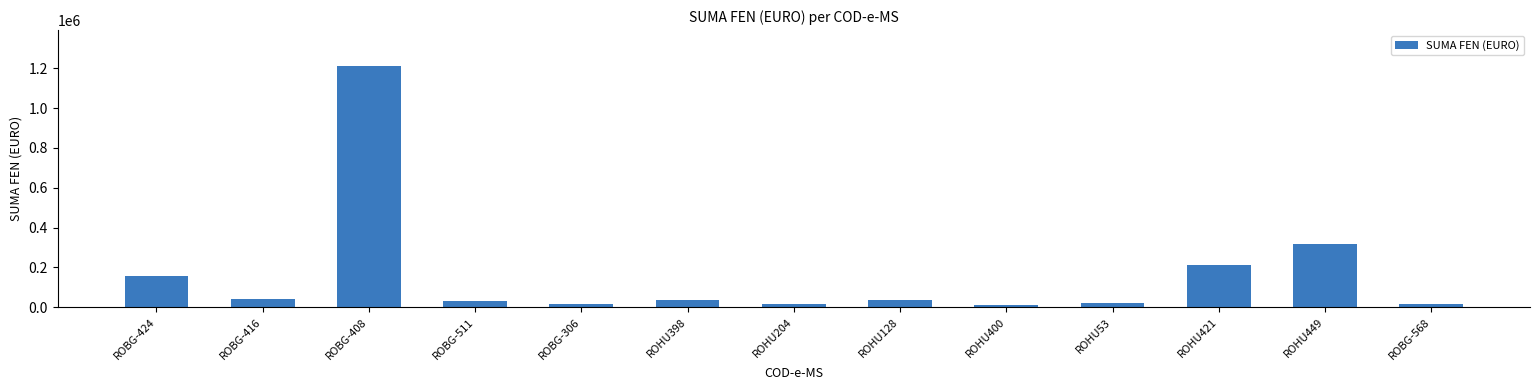

The chart shows a value of 78706.4 at ROBG-424. True or false?

False